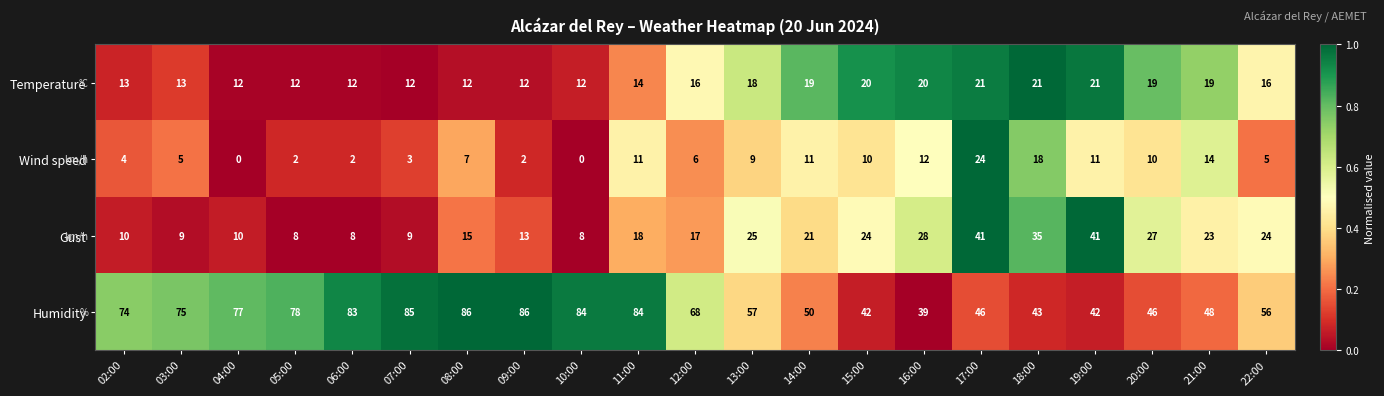

At which category is the sum across all series the highest?

17:00